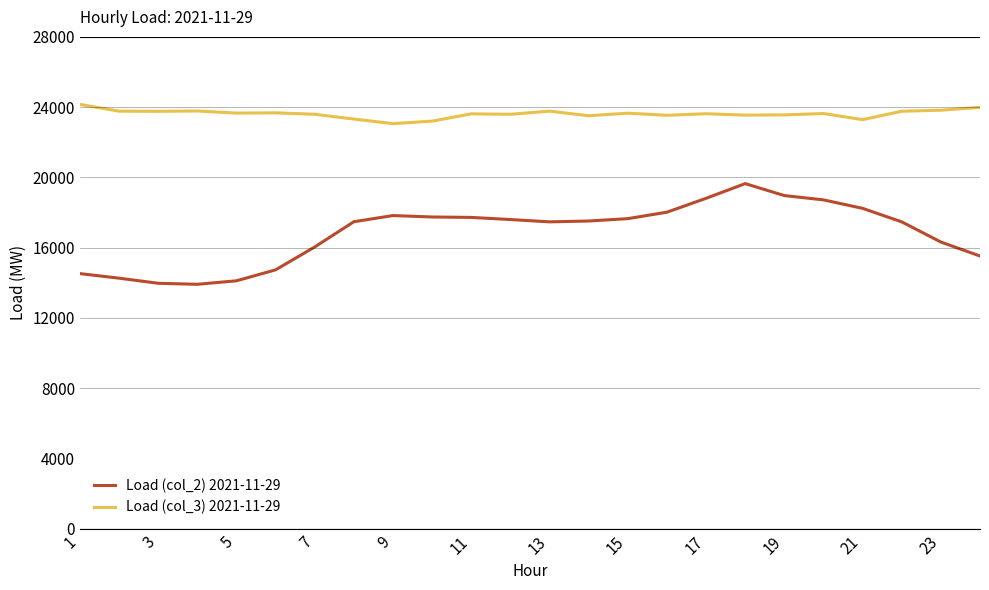

What is the lowest value of the Load (col_3) 2021-11-29 series?

23060